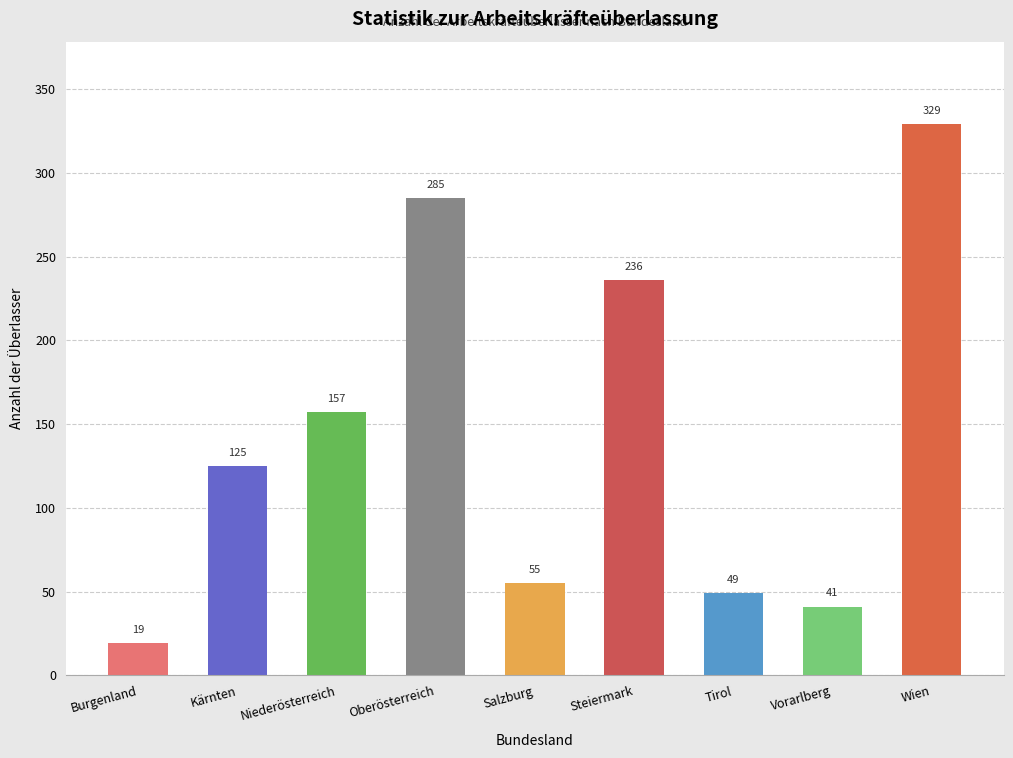

Which category has the highest value across all series?

Wien